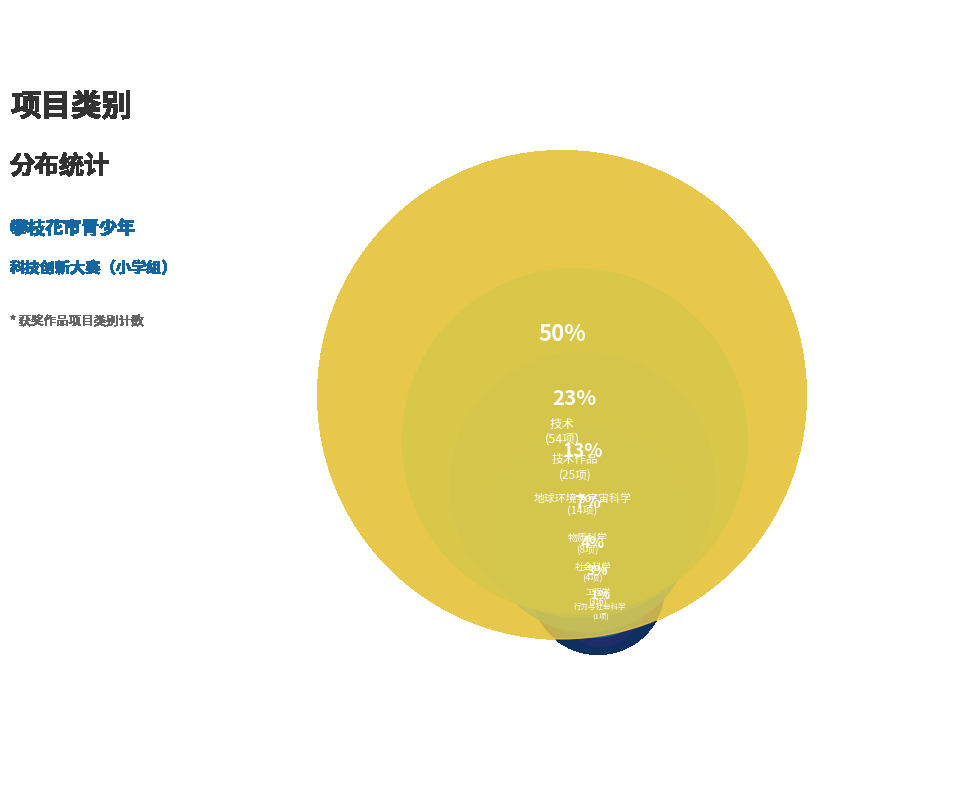

How many segments does this pie chart have?

7